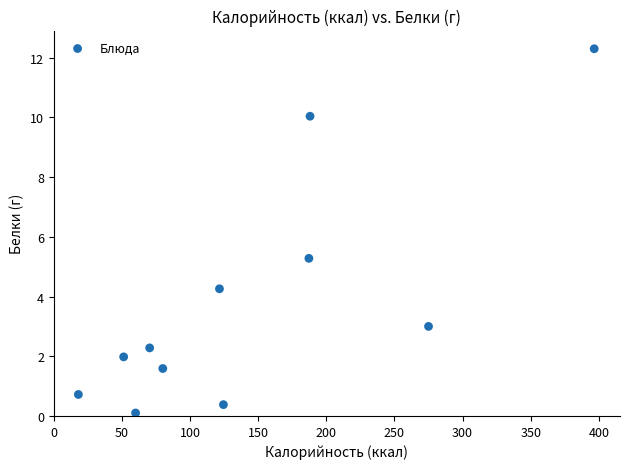

What is the average X value?

142.9